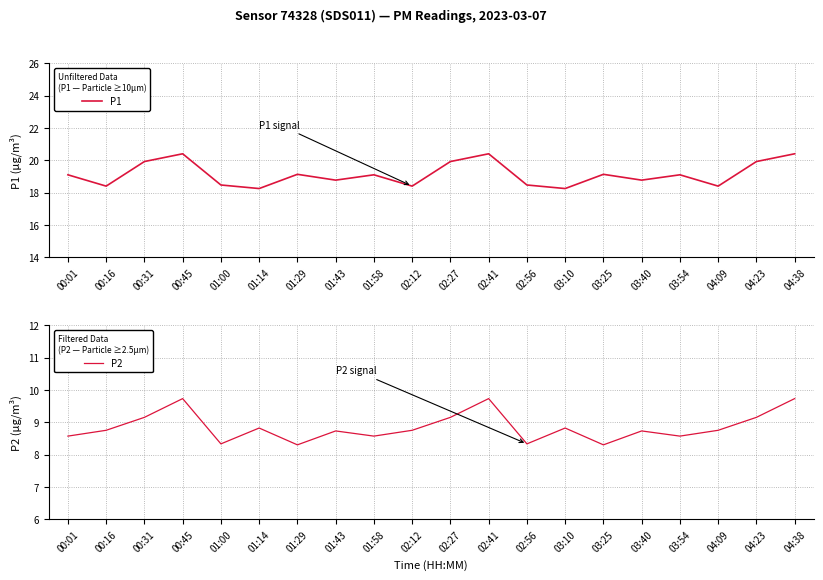

In P2, how many points are higher than both neighbors (excluding endpoints)?

6